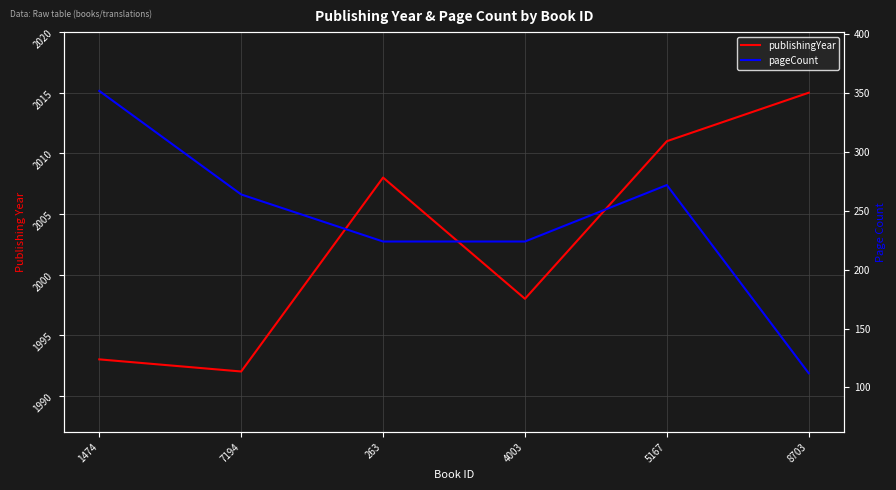

How many interior local valleys does the publishingYear series have?

2